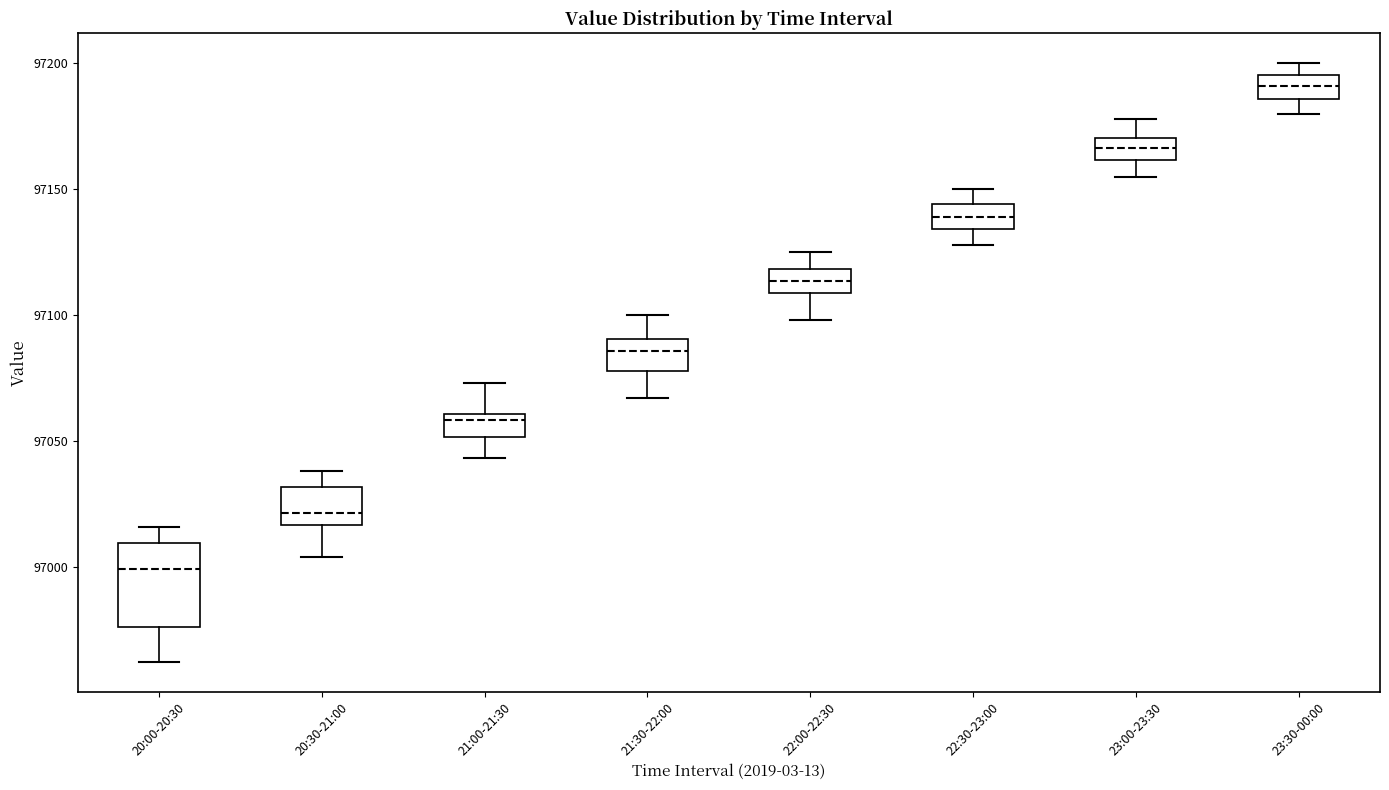

Which box's median line is the lowest?

20:00-20:30